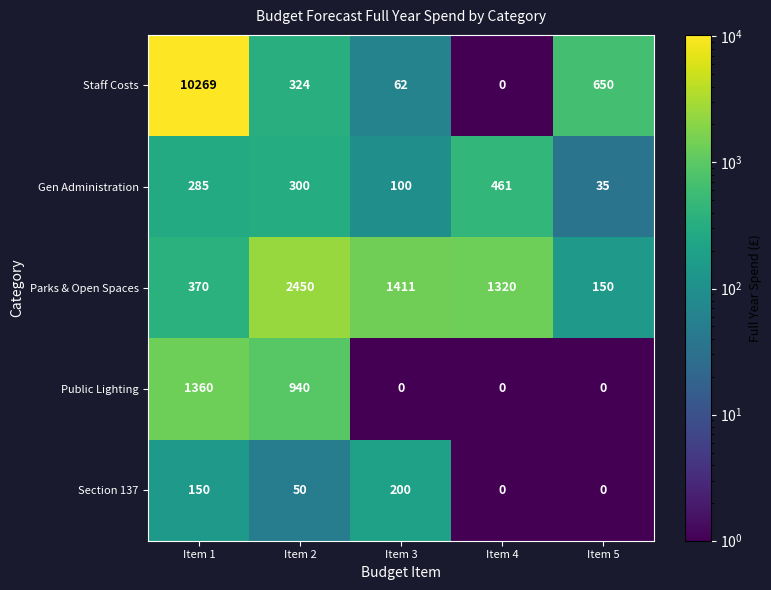

Which series has the widest spread of values?

Staff Costs